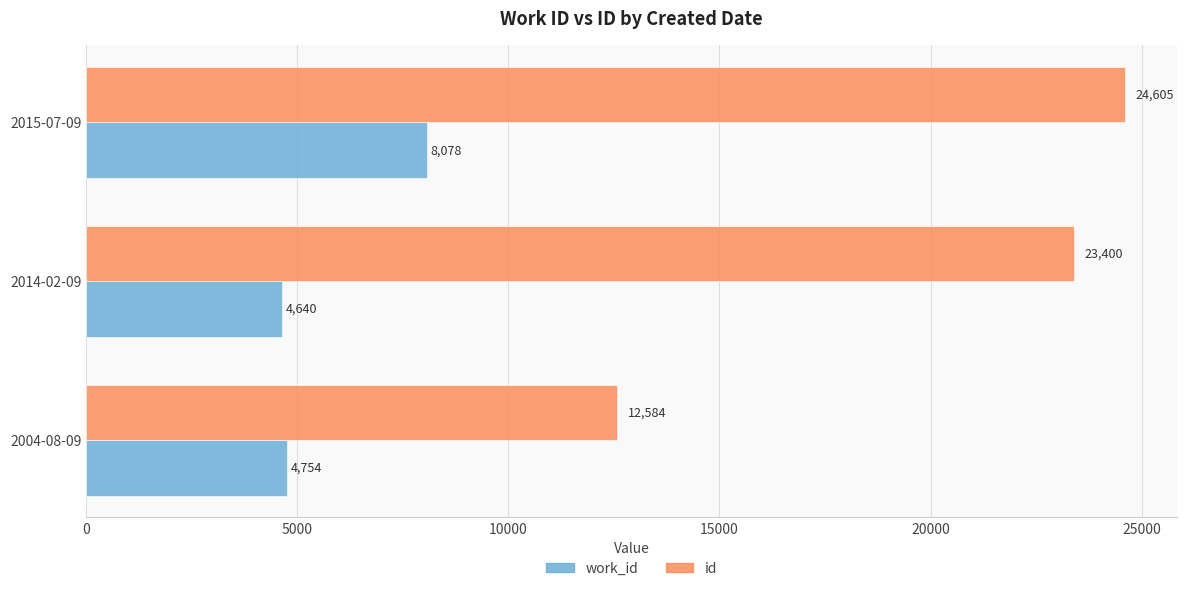

What is the highest value of the id series?

24605